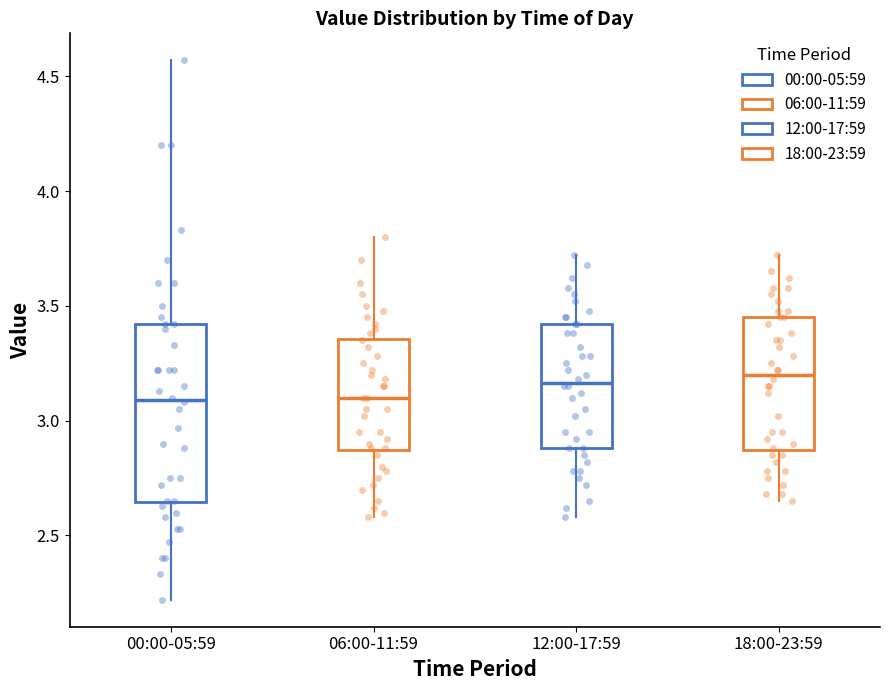

Comparing the boxes themselves (not the whiskers), which one is the tallest?

00:00-05:59